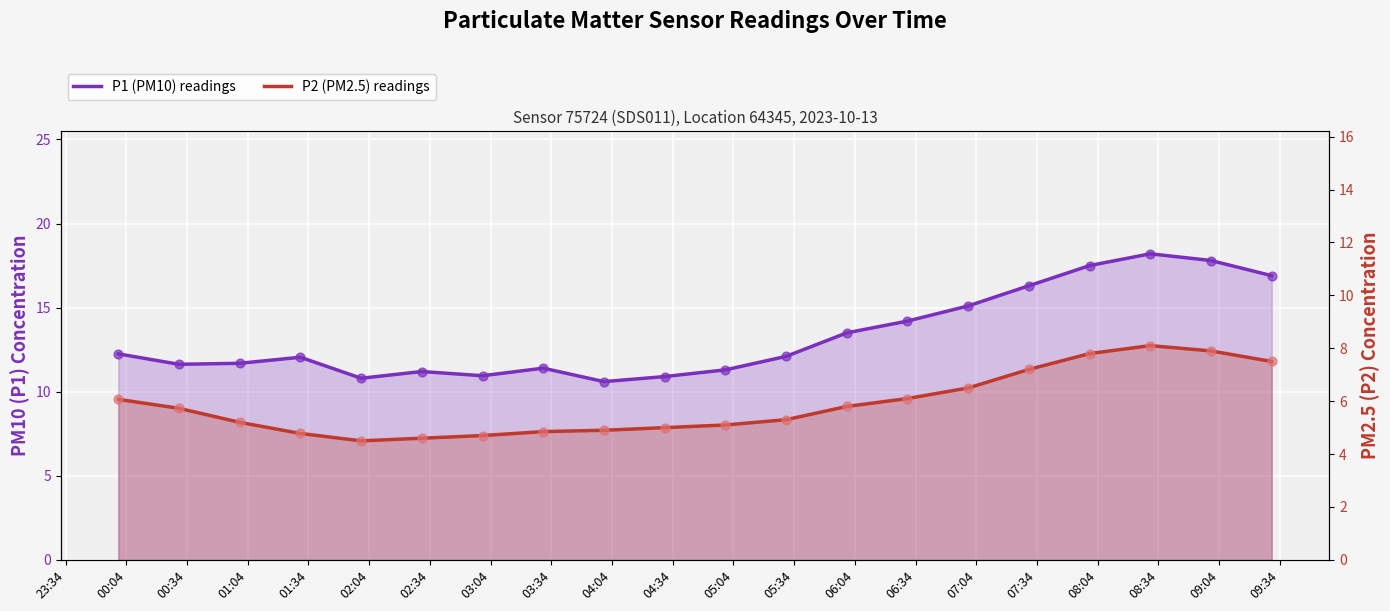

Which series has the largest Y range (max minus min)?

P1 (PM10) readings